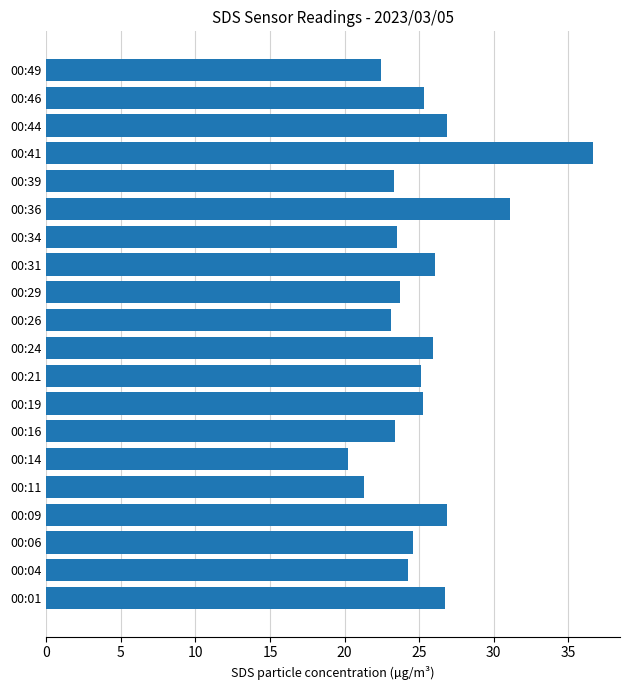

What is the difference between the maximum and minimum values?

16.4